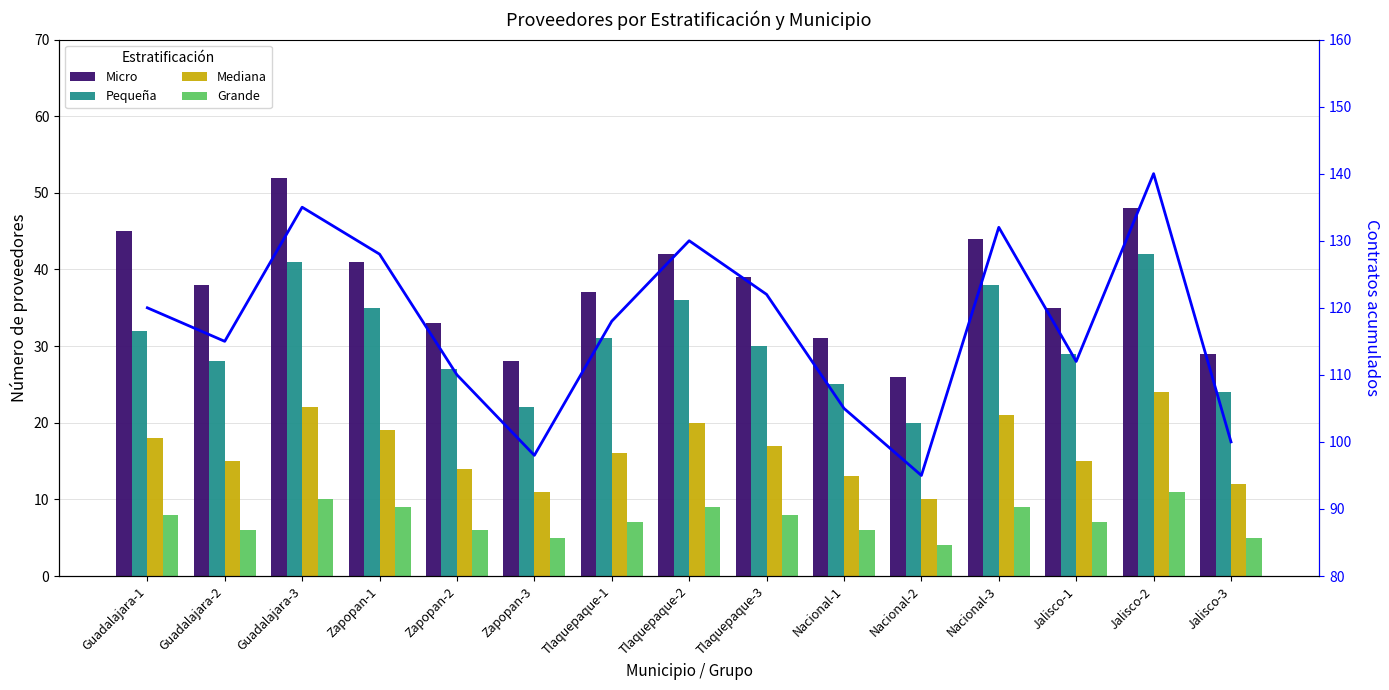

At how many categories does at least one series exceed 32?

15